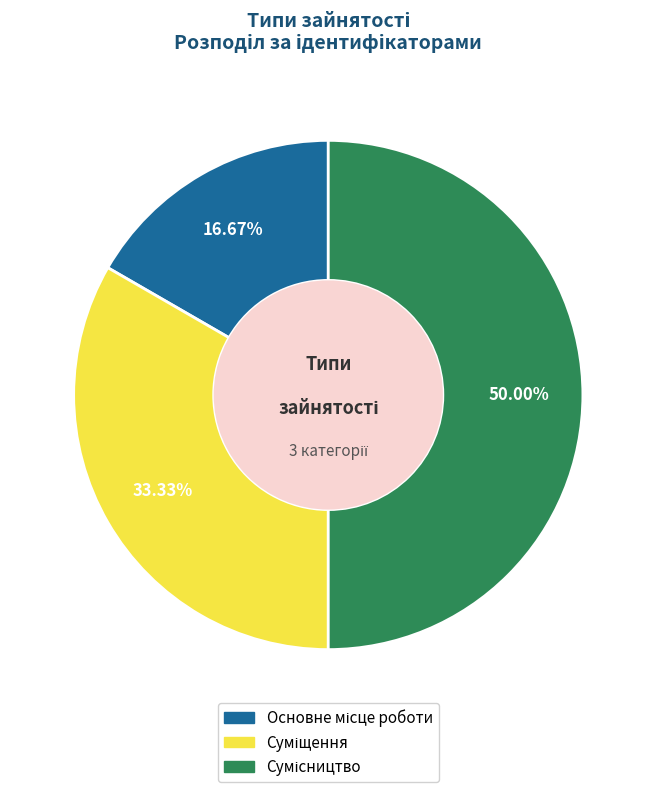

Count the number of slices in the pie.

3